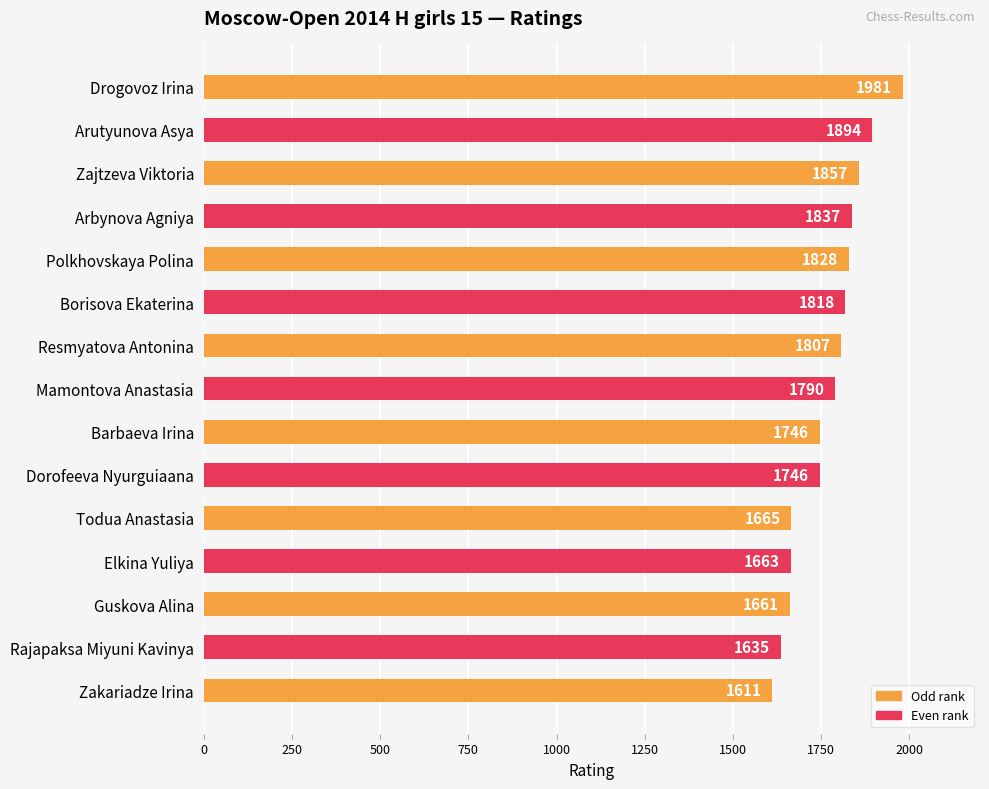

Reading top to bottom, list all the values displayed in this chart.

Drogovoz Irina=1981	Arutyunova Asya=1894	Zajtzeva Viktoria=1857	Arbynova Agniya=1837	Polkhovskaya Polina=1828	Borisova Ekaterina=1818	Resmyatova Antonina=1807	Mamontova Anastasia=1790	Barbaeva Irina=1746	Dorofeeva Nyurguiaana=1746	Todua Anastasia=1665	Elkina Yuliya=1663	Guskova Alina=1661	Rajapaksa Miyuni Kavinya=1635	Zakariadze Irina=1611